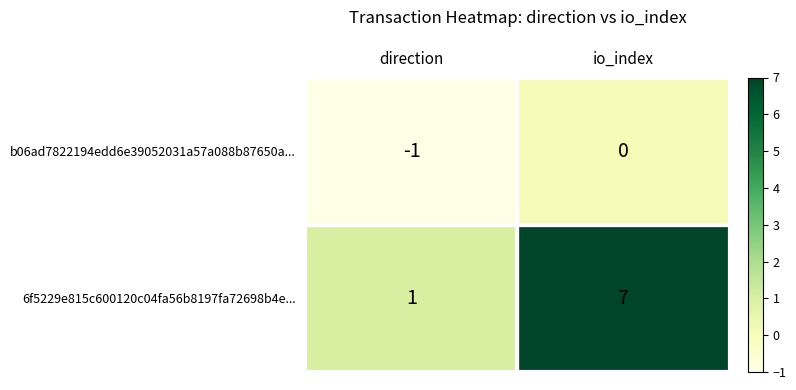

Which series has the largest total across all categories?

6f5229e815c600120c04fa56b8197fa72698b4e...